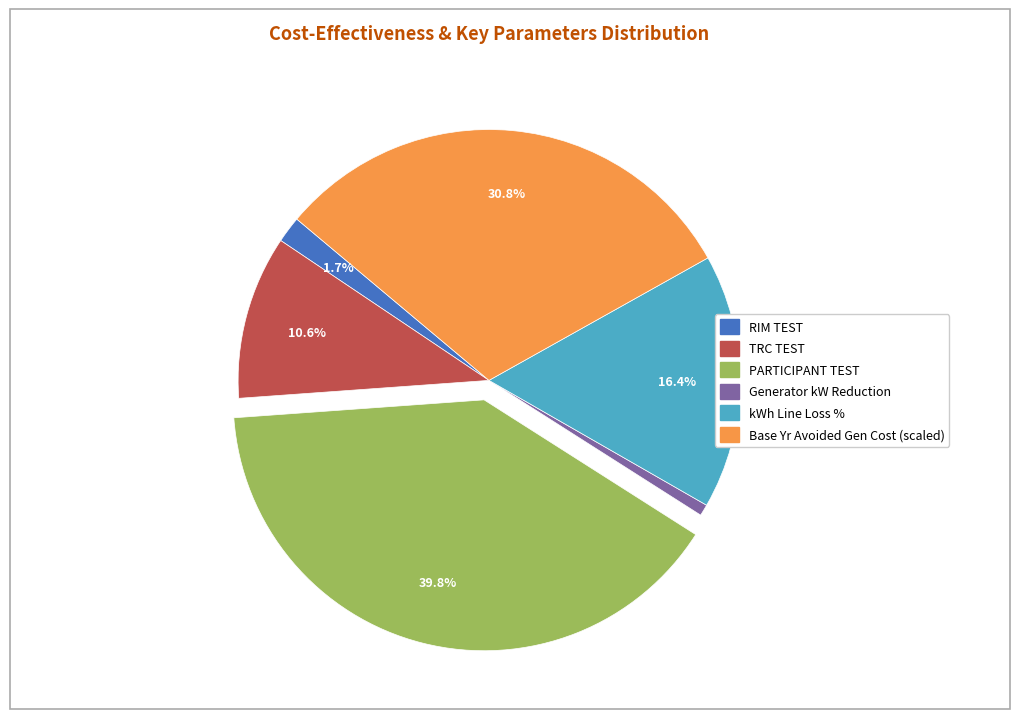

Is there any slice that represents more than half of the pie?

No